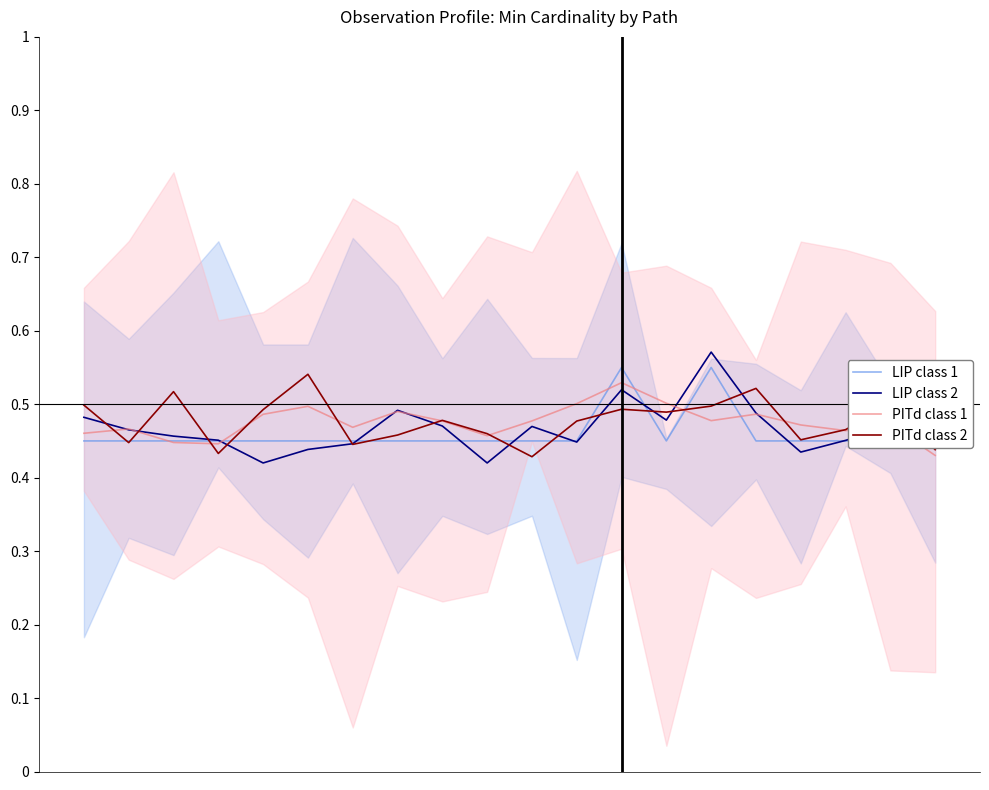

Which series has the largest total across all categories?

PITd class 2